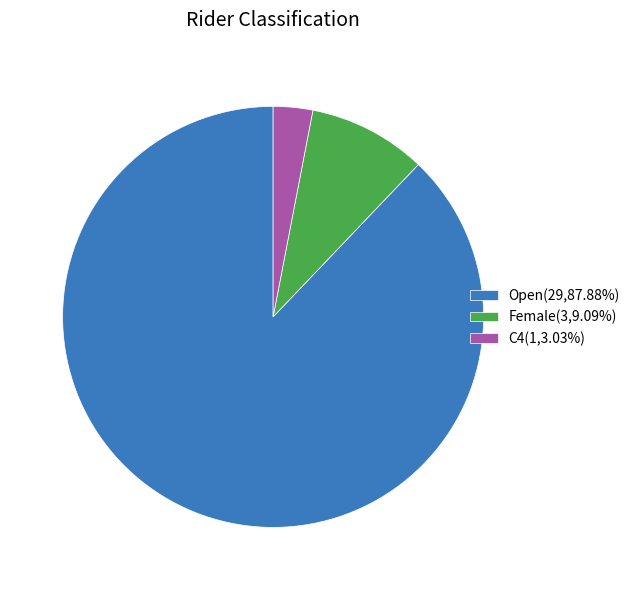

Which category has the biggest portion of the pie?

Open